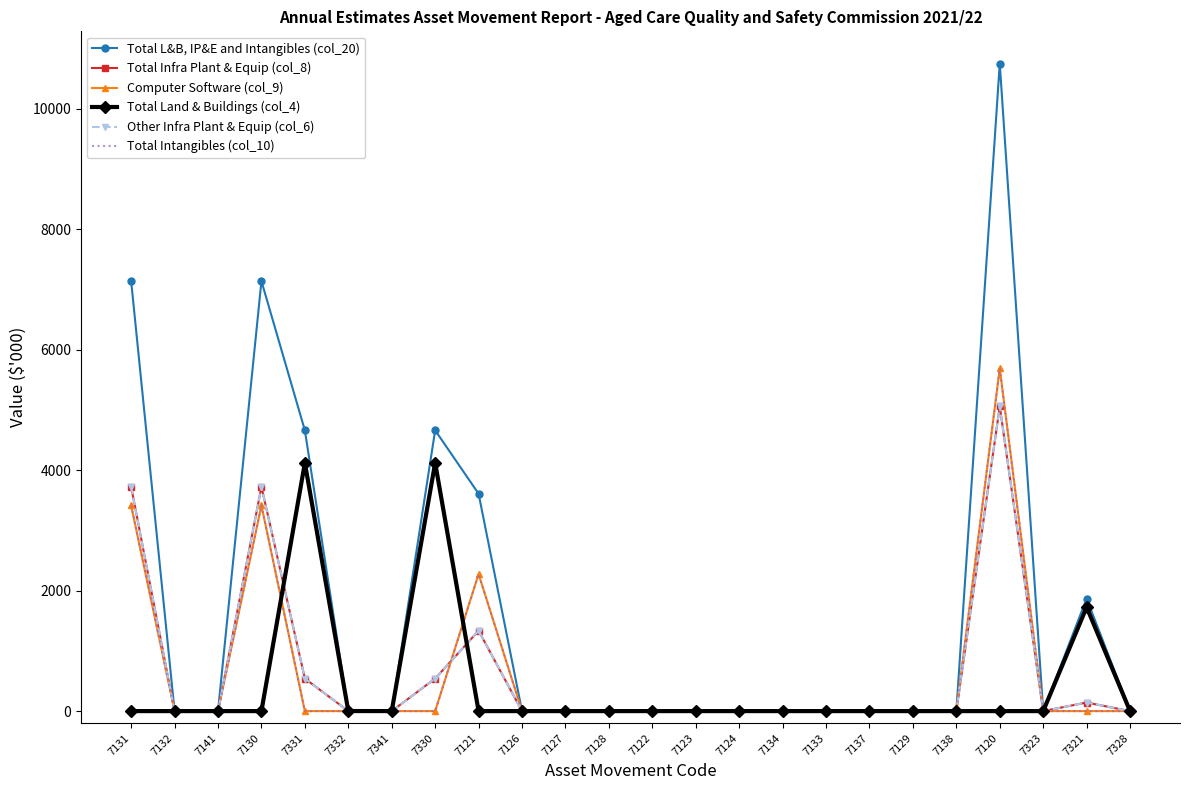

Which series changed the most between 7131 and 7130?

Total L&B, IP&E and Intangibles (col_20)